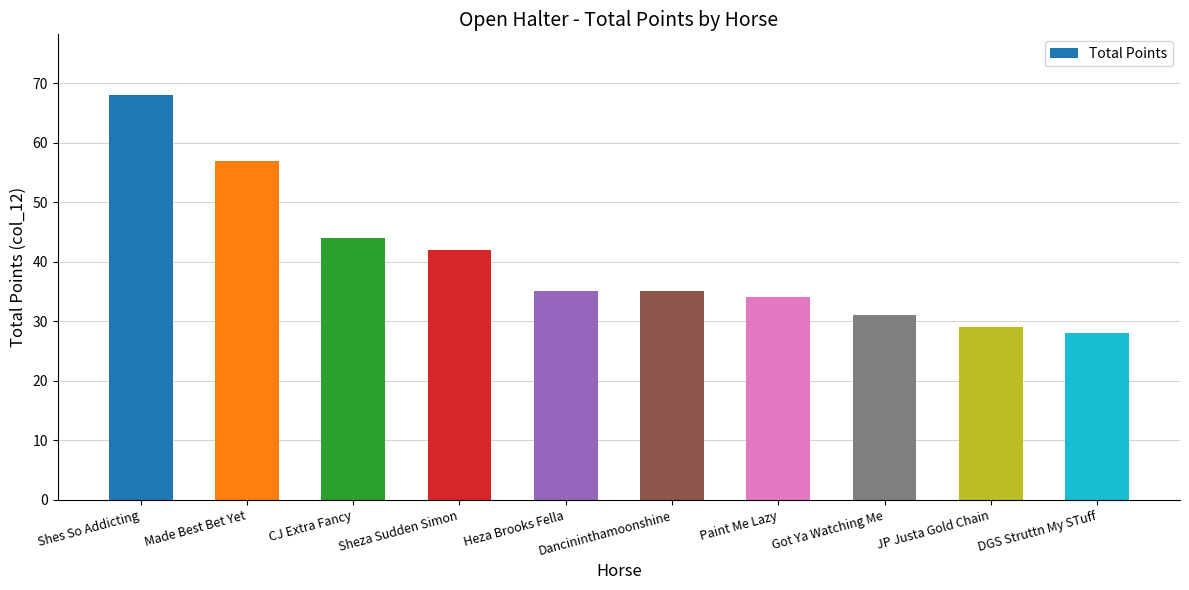

Reading left to right, extract all data points from this chart.

68	57	44	42	35	35	34	31	29	28